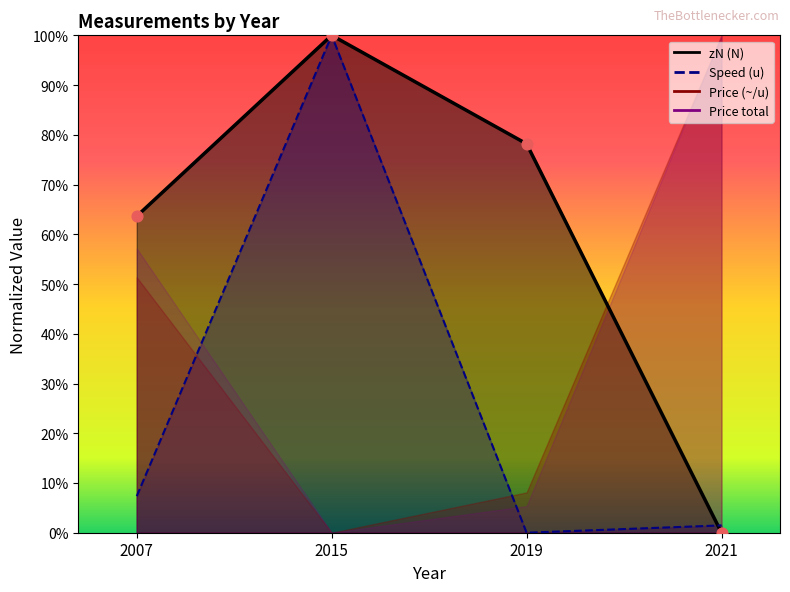

Is the value of zN (N) at 2021 greater than the value of Speed (u) at 2015?

No